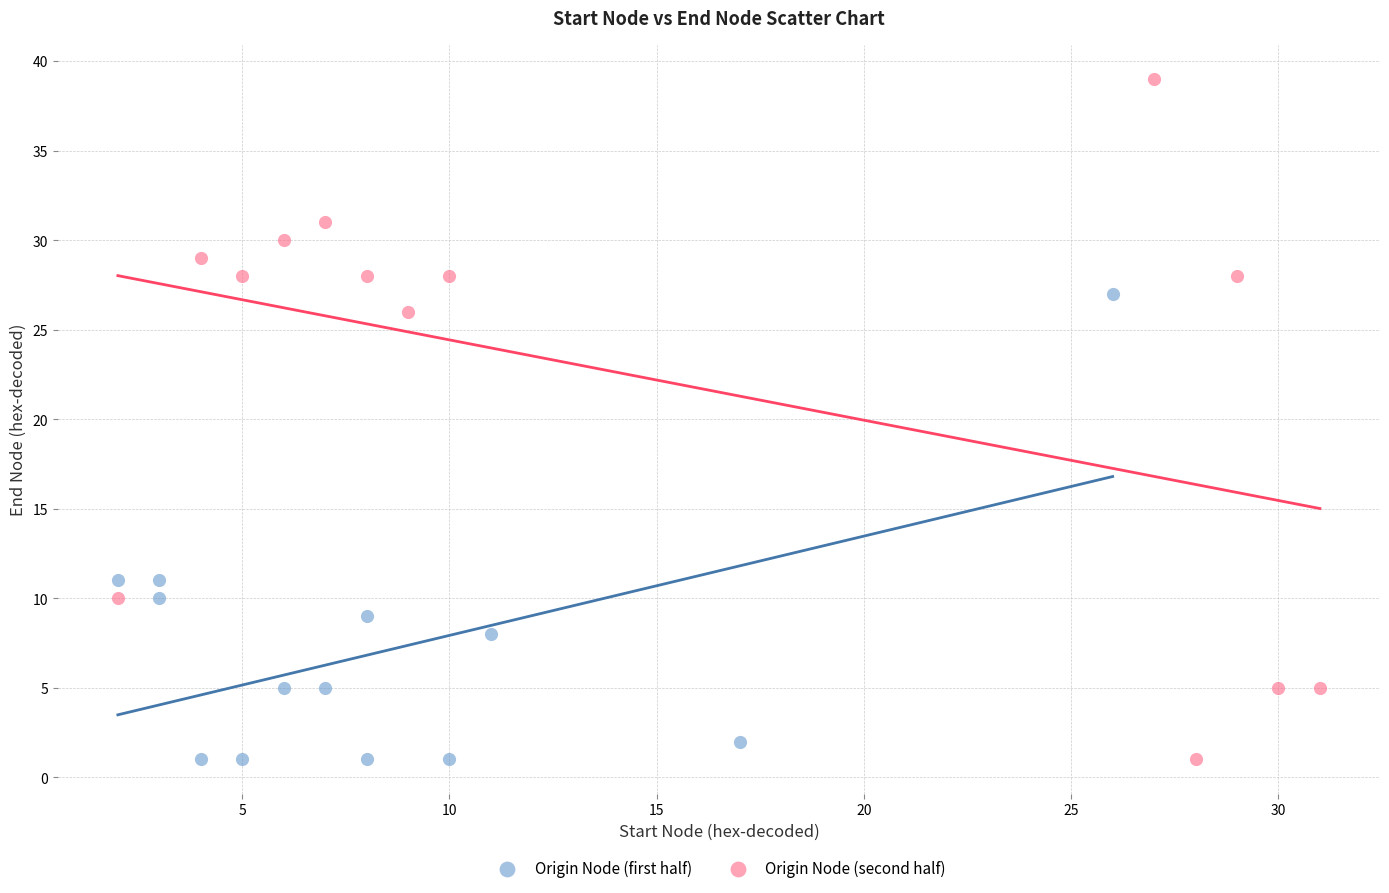

What are all the series names shown in the legend?

Origin Node (first half), Origin Node (second half)